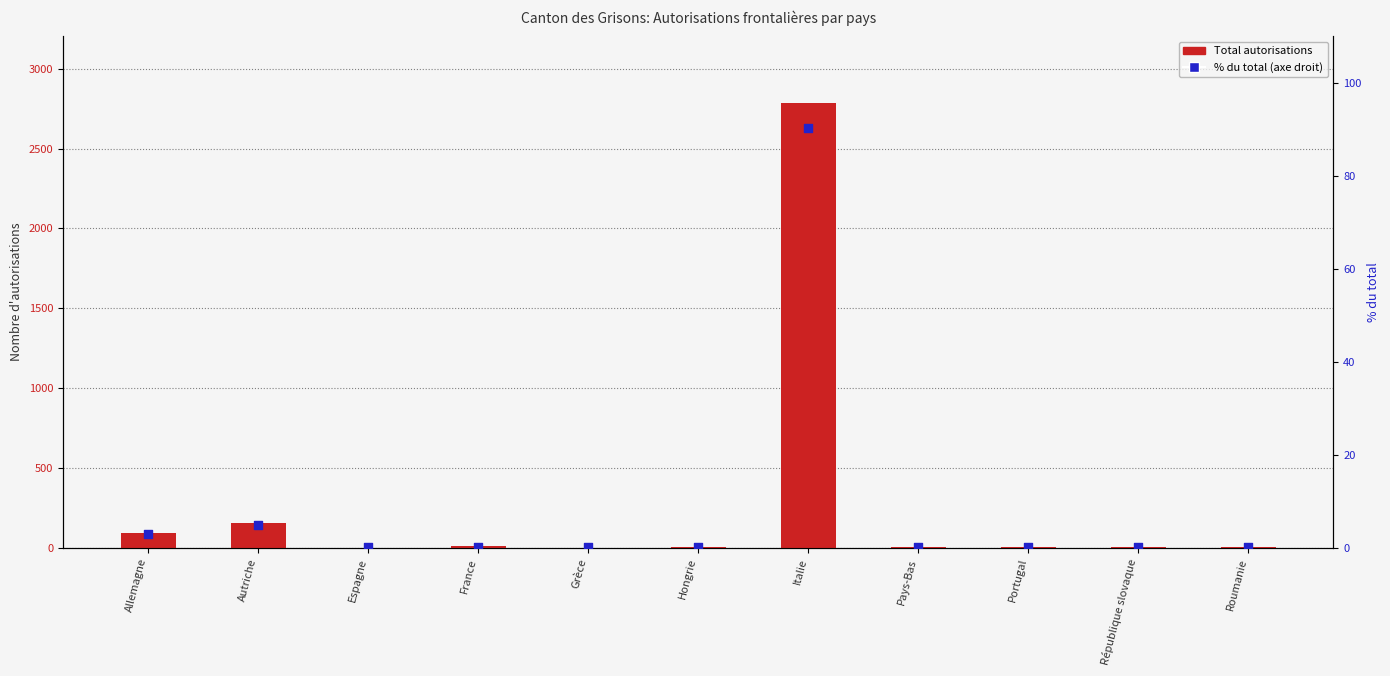

At how many categories does at least one series exceed 1133?

1